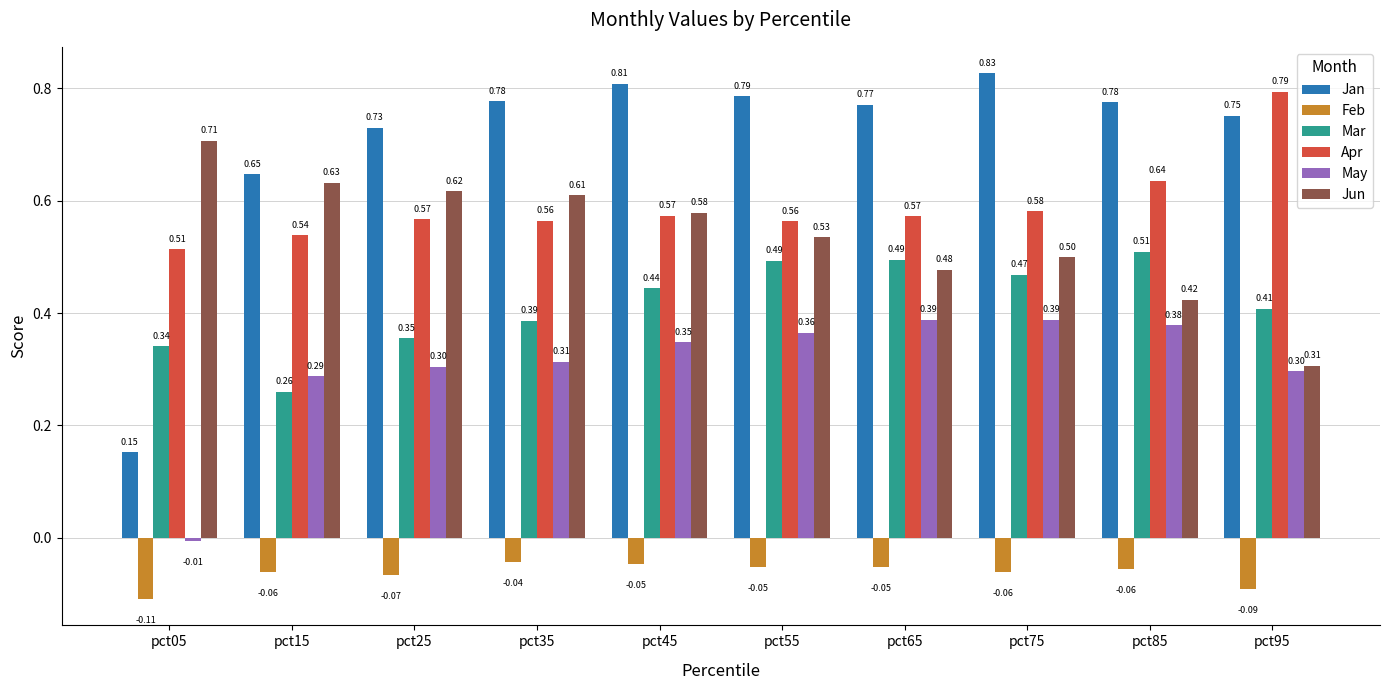

Which series has the widest spread of values?

Jan